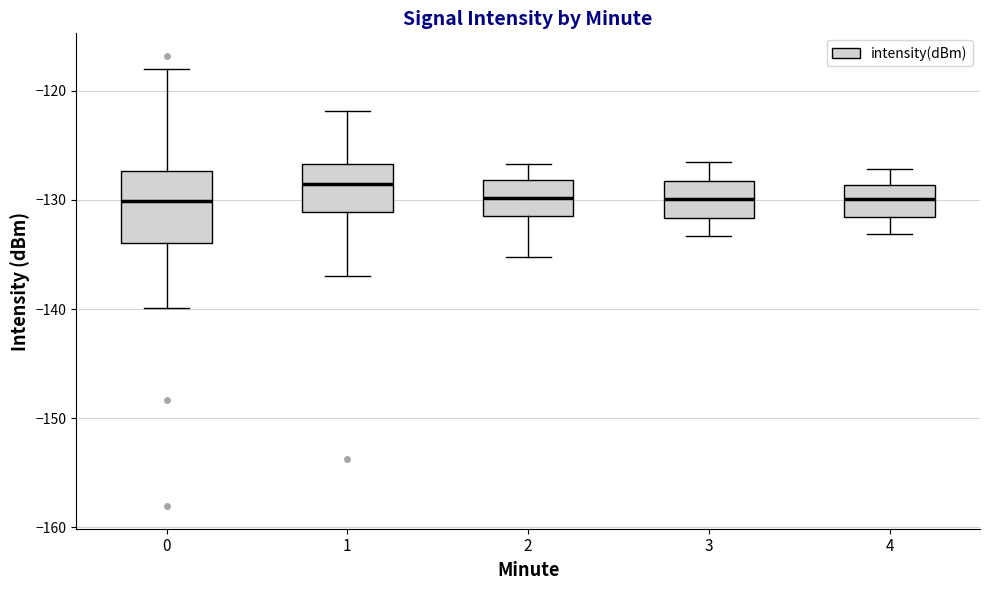

Reading left to right, read every box against the y-axis: the position of its median line, the range the box covers, and the ends of its whiskers. The values are not printed on the chart, so give them approximately, as read against the axis.

0: median -130, box -134 to -127, whiskers -140 to -118
1: median -129, box -131 to -127, whiskers -137 to -122
2: median -130, box -131 to -128, whiskers -135 to -127
3: median -130, box -132 to -128, whiskers -133 to -126
4: median -130, box -132 to -129, whiskers -133 to -127